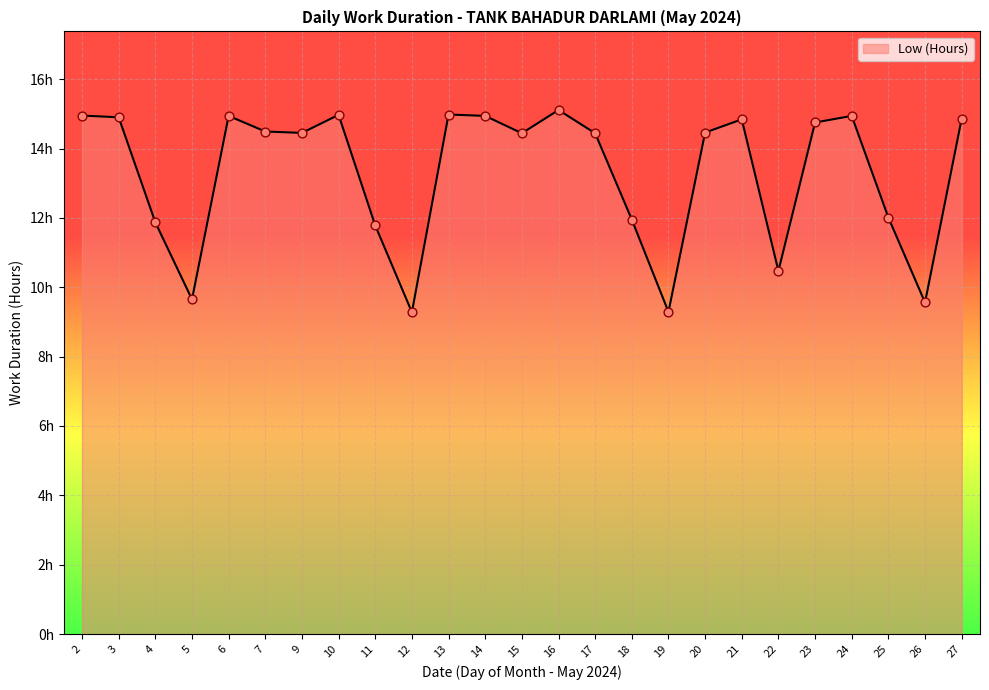

What is the change in value from 10 to 22?

-4.5